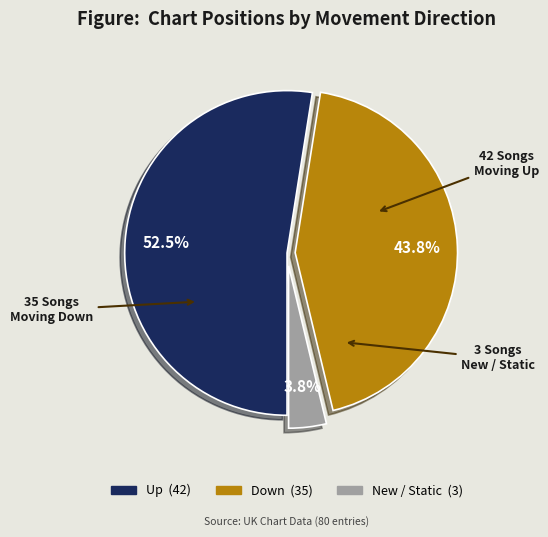

Is there a majority slice in this chart?

Yes